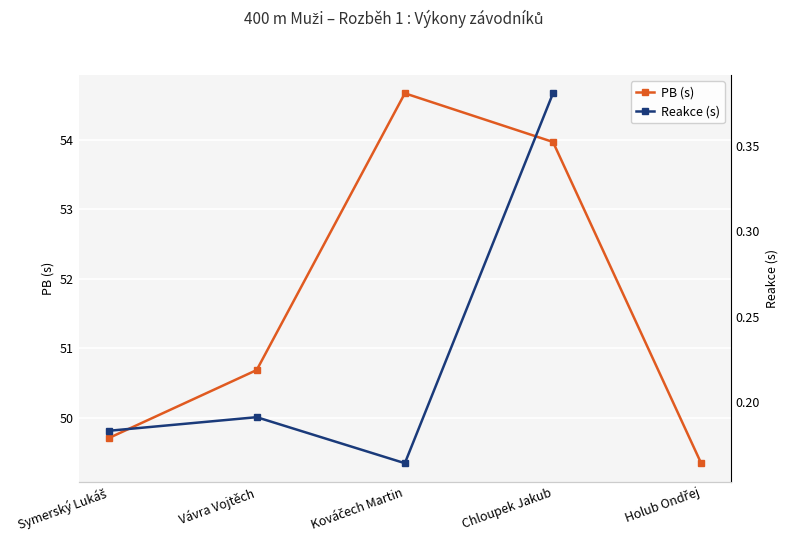

What is the change in value from Kováčech Martin to Chloupek Jakub?

-0.7